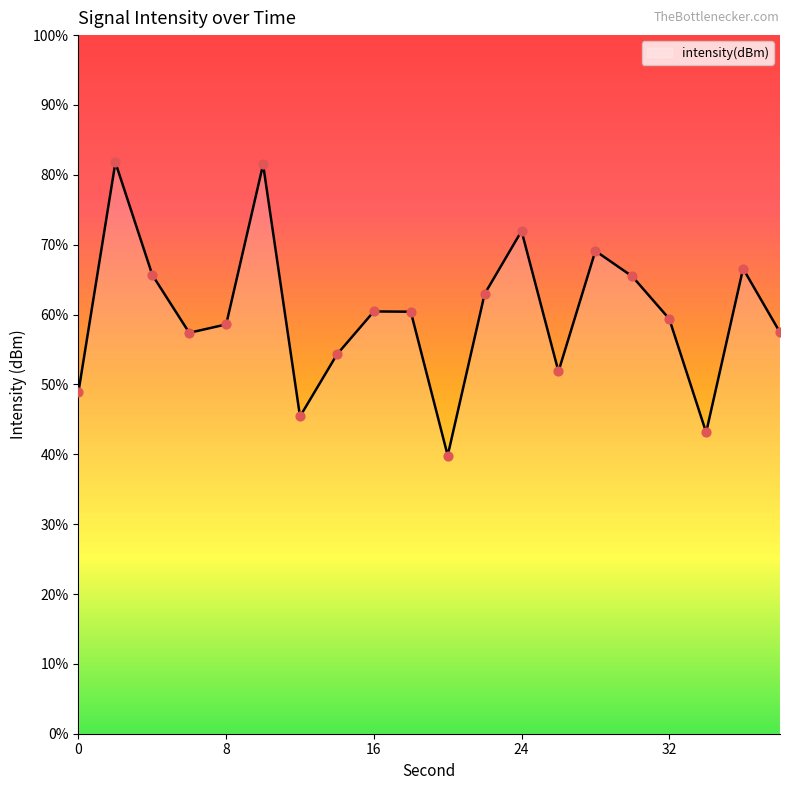

Between 2 and 0, which is larger?

2